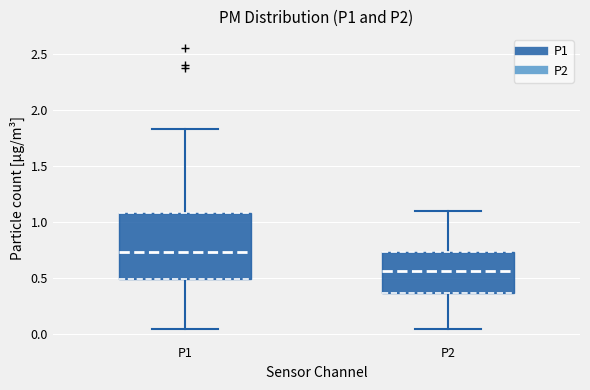

Reading left to right, read every box against the y-axis: the position of its median line, the range the box covers, and the ends of its whiskers. The values are not printed on the chart, so give them approximately, as read against the axis.

P1: median 0.75, box 0.50 to 1.10, whiskers 0.05 to 1.85
P2: median 0.55, box 0.35 to 0.75, whiskers 0.05 to 1.10